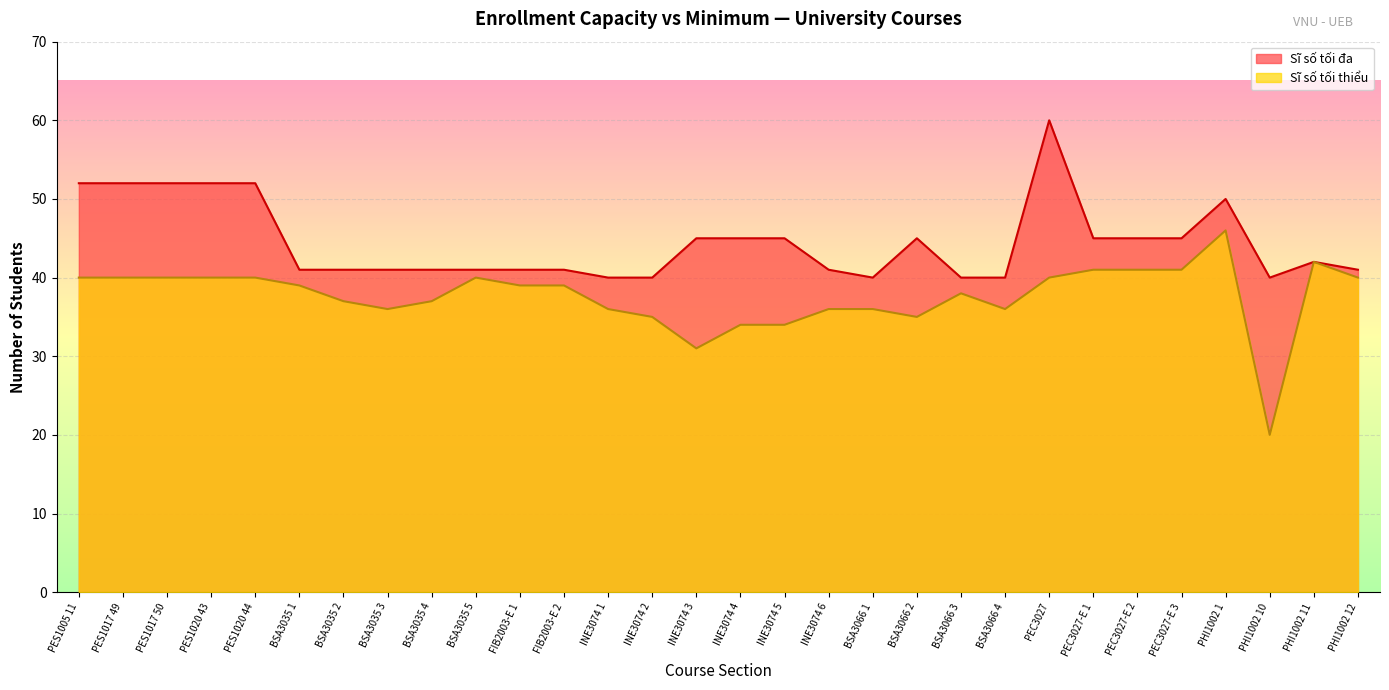

Reading left to right, list all the values displayed in this chart.

Sĩ số tối thiểu: 40	40	40	40	40	39	37	36	37	40	39	39	36	35	31	34	34	36	36	35	38	36	40	41	41	41	46	20	42	40
Sĩ số tối đa: 52	52	52	52	52	41	41	41	41	41	41	41	40	40	45	45	45	41	40	45	40	40	60	45	45	45	50	40	42	41